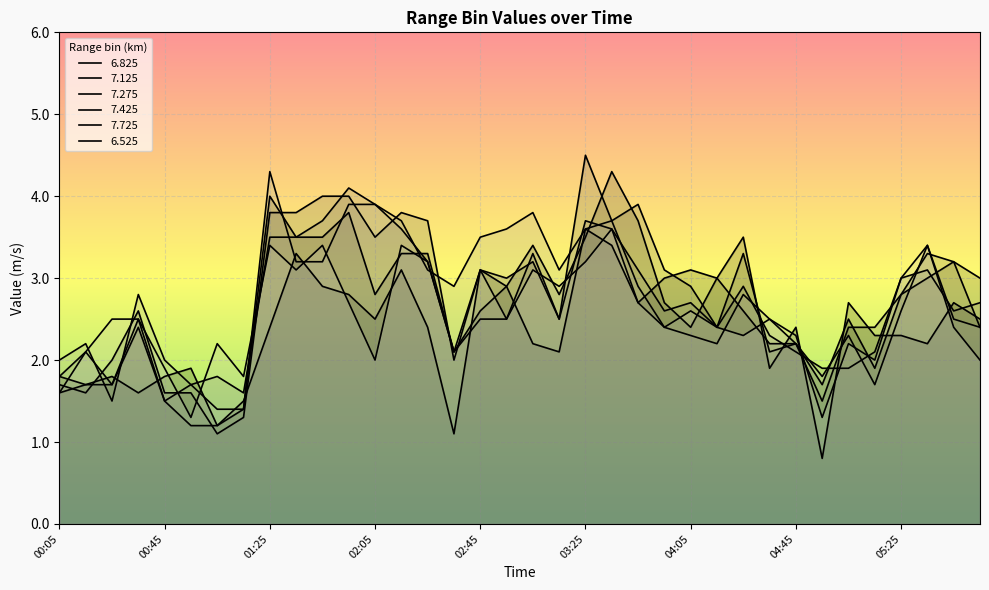

Rank the categories by 6.825 value from highest to lowest.

03:25, 04:25, 03:35, 01:35, 02:15, 02:45, 04:05, 03:55, 04:15, 01:45, 02:55, 01:55, 03:45, 05:05, 05:45, 02:05, 05:55, 01:25, 02:25, 04:45, 05:15, 05:25, 03:05, 05:35, 03:15, 00:55, 04:35, 00:25, 00:45, 00:15, 00:05, 00:35, 01:15, 01:05, 02:35, 04:55